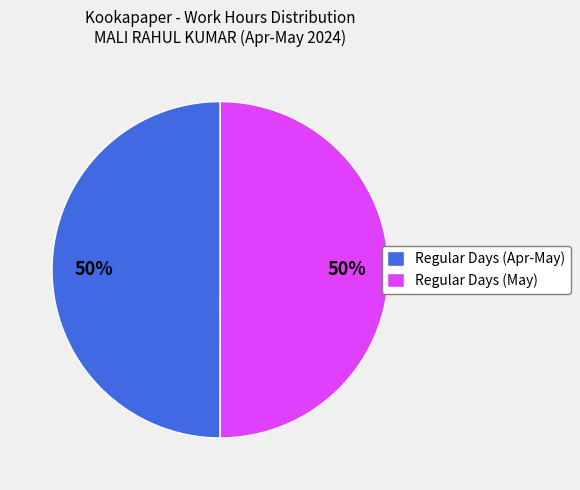

Count the number of slices in the pie.

2